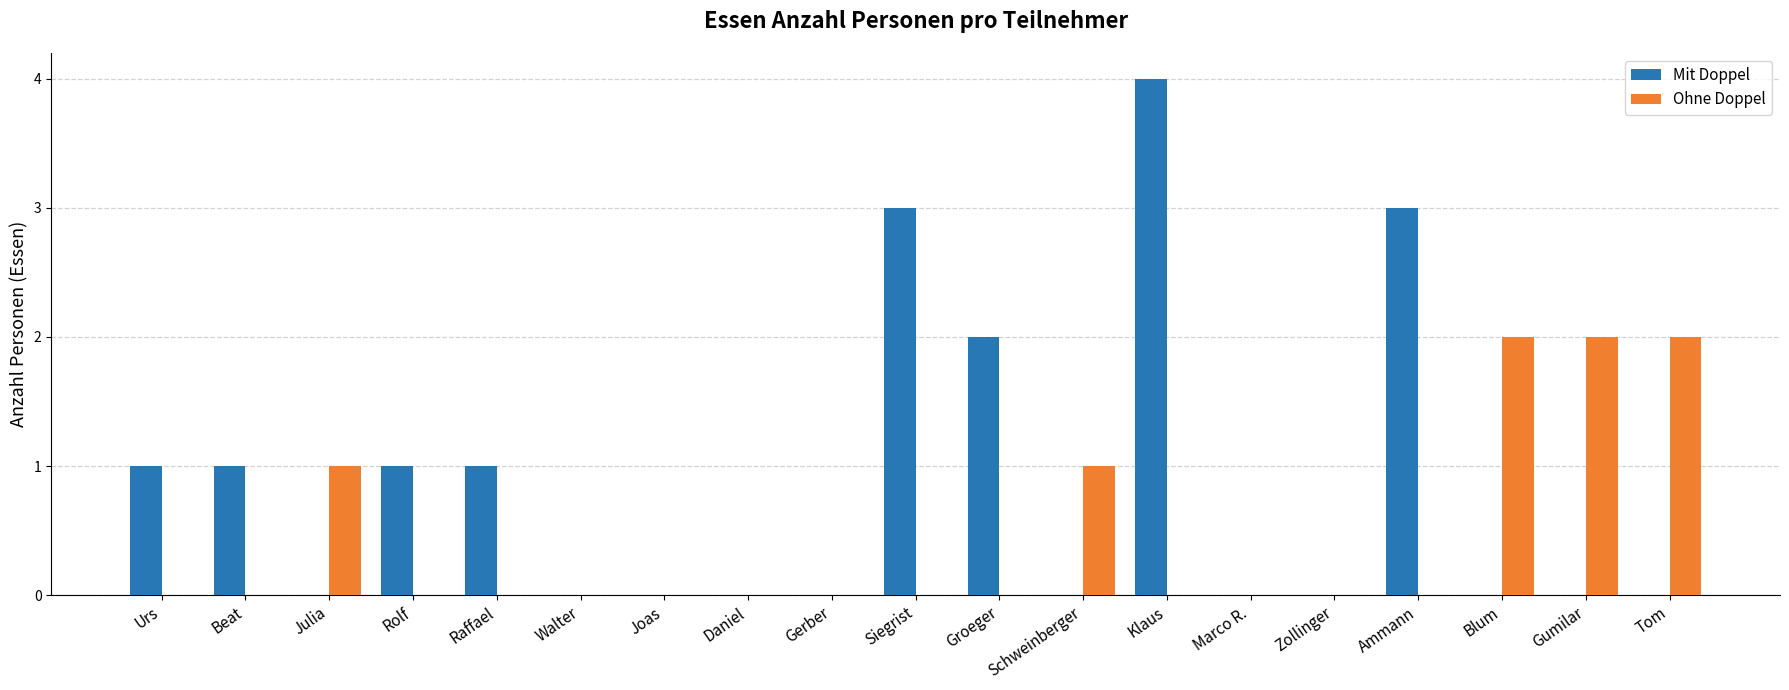

How many series are shown in this chart?

2